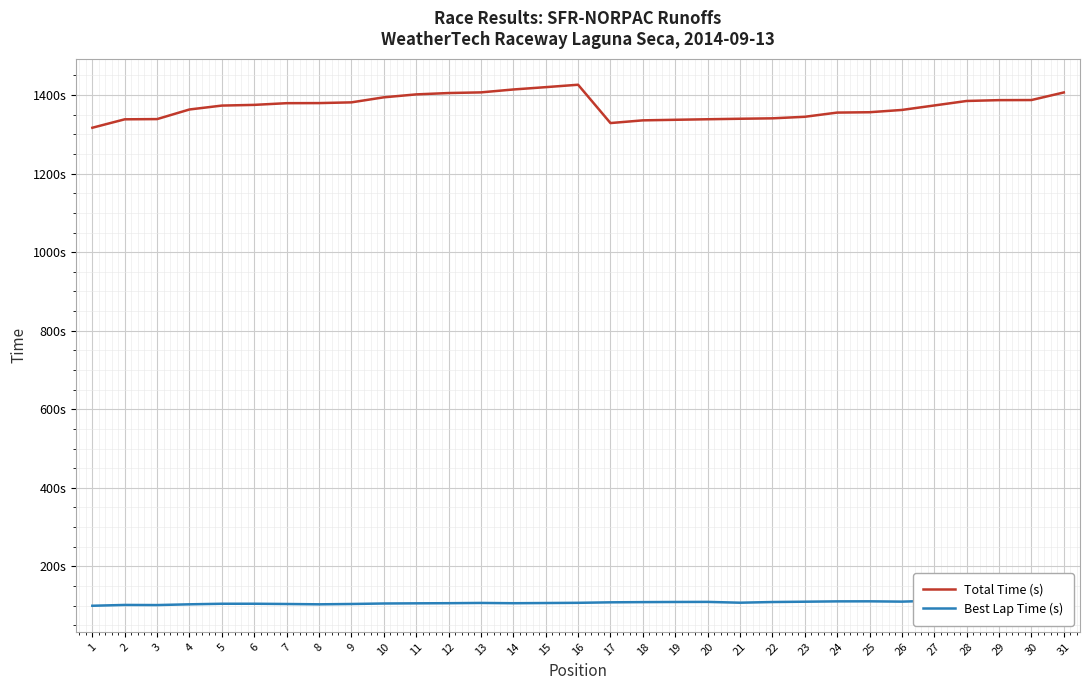

At which label does Best Lap Time (s) first exceed 107?

16